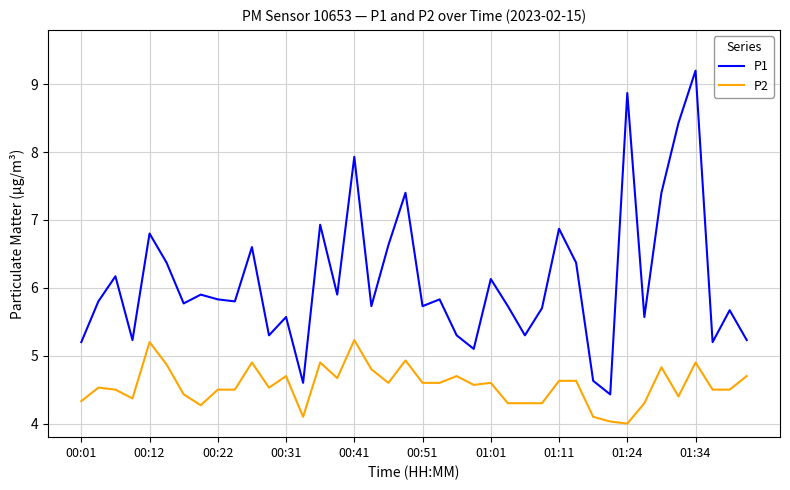

How many values in the P2 series exceed 4?

39